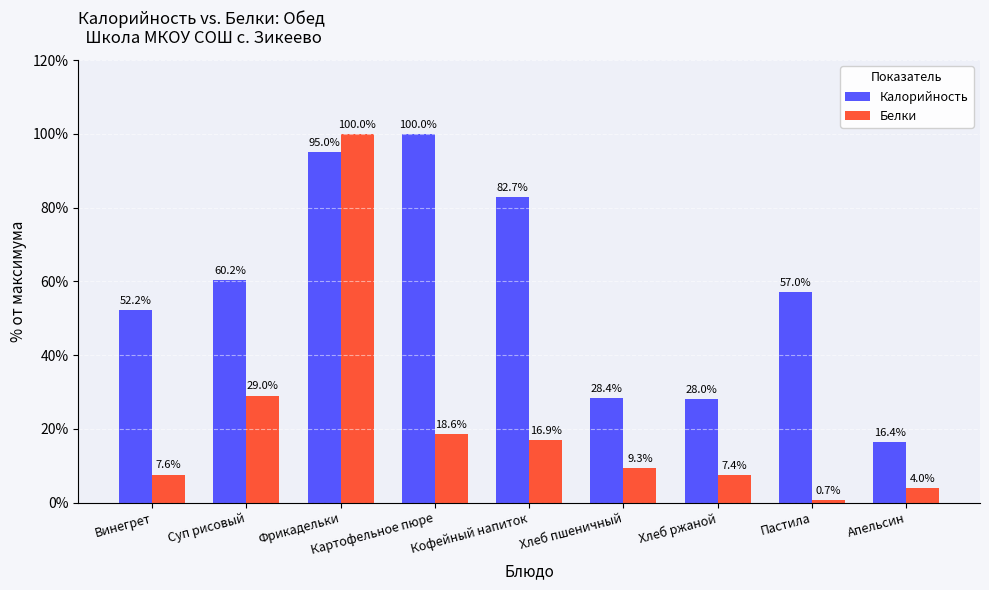

Which series has the widest spread of values?

Белки